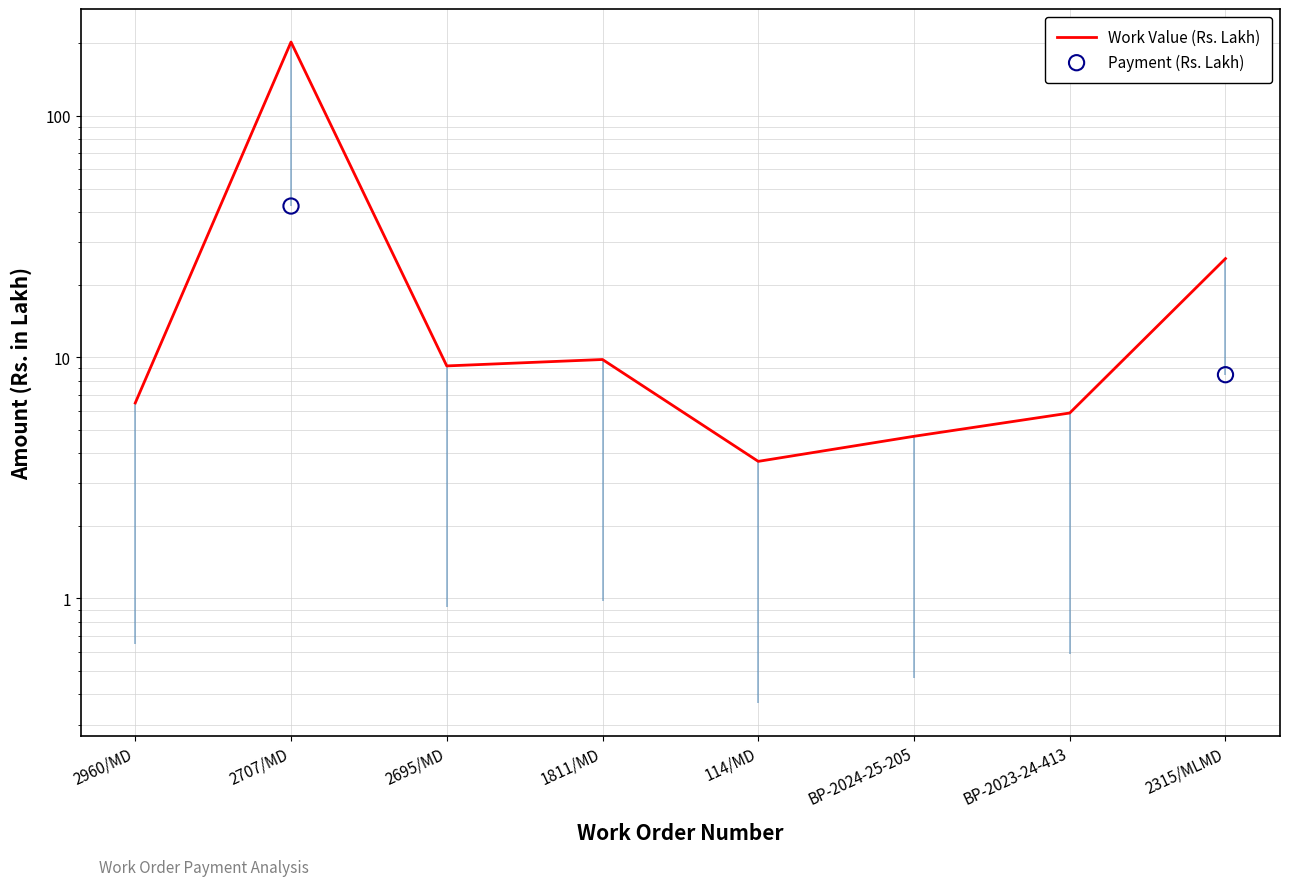

Which series reaches the minimum Y coordinate?

Payment (Rs. Lakh)